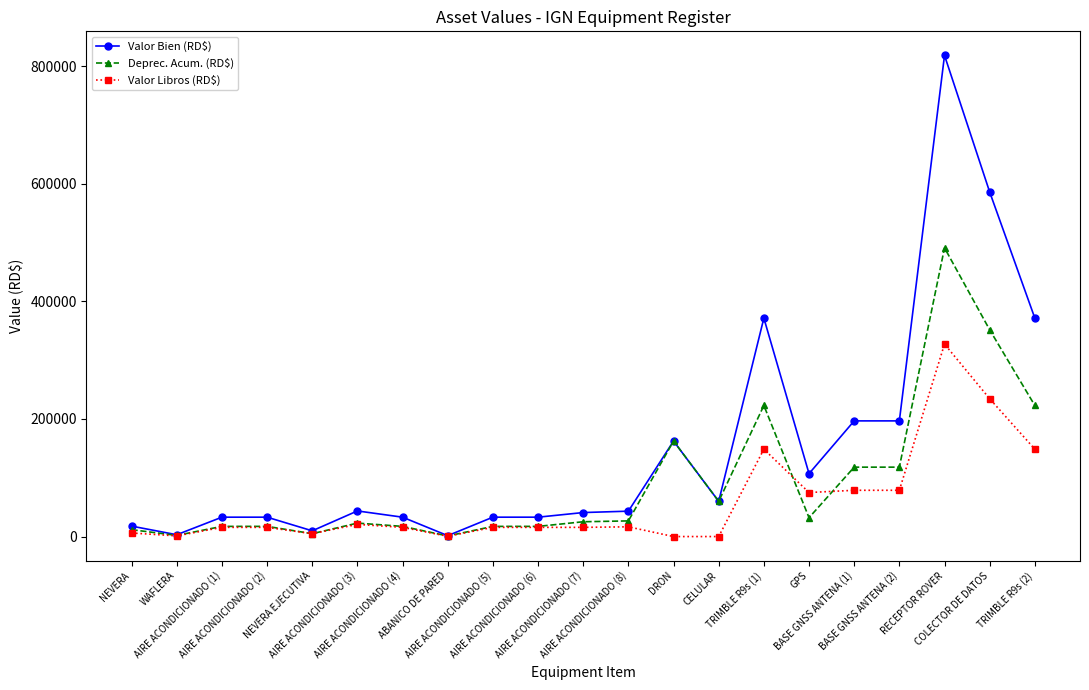

At which label does Deprec. Acum. (RD$) first exceed 25176?

AIRE ACONDICIONADO (7)